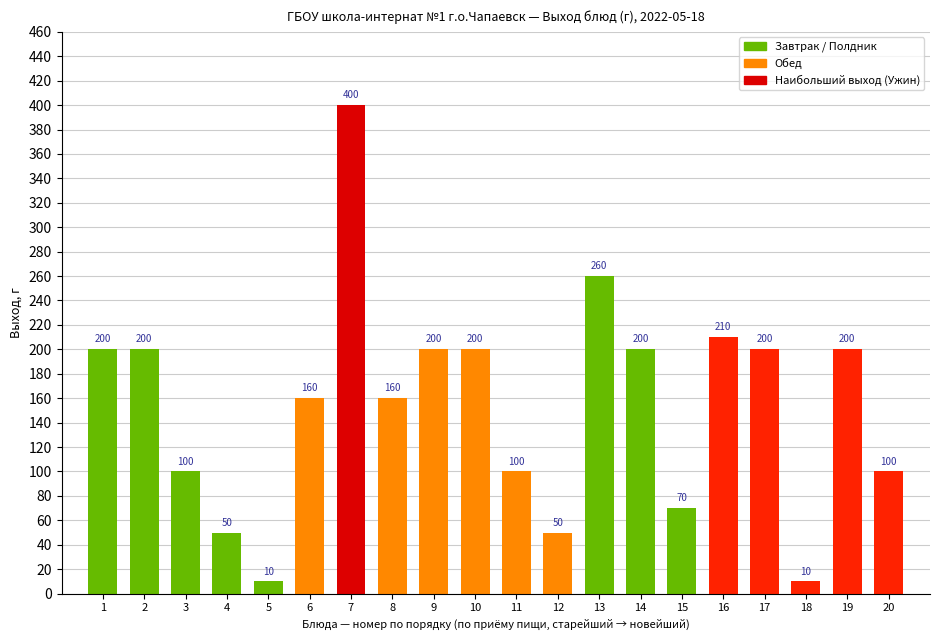

True or false: the data shows 200 at 9.

True